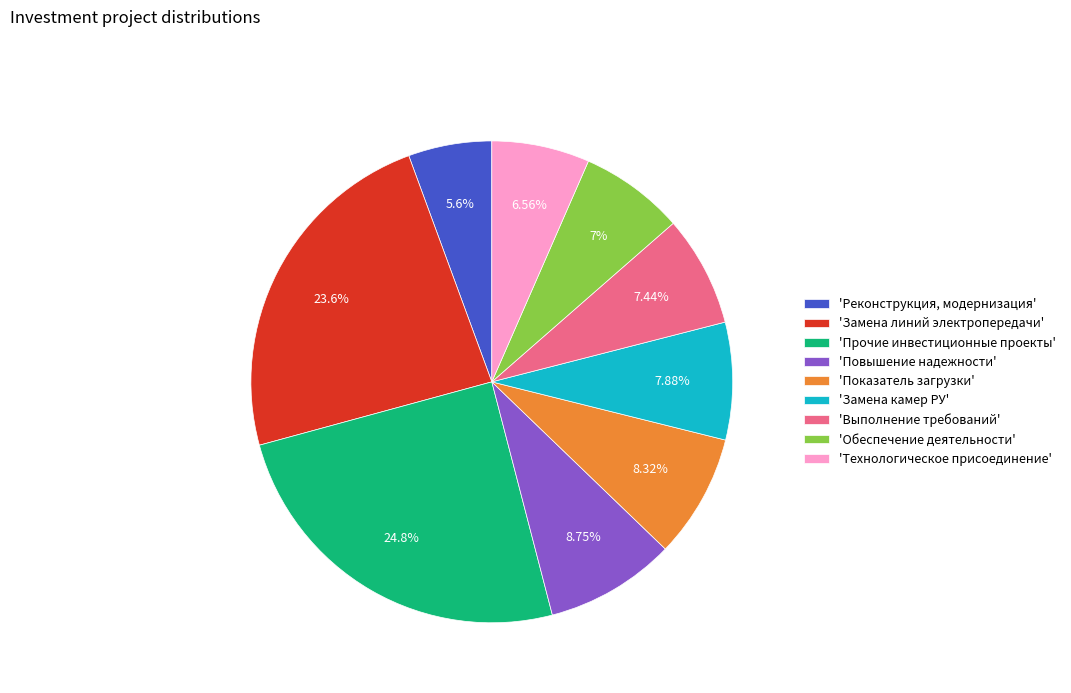

To the nearest percent, what is the difference between the largest and smallest slice percentages?

19%